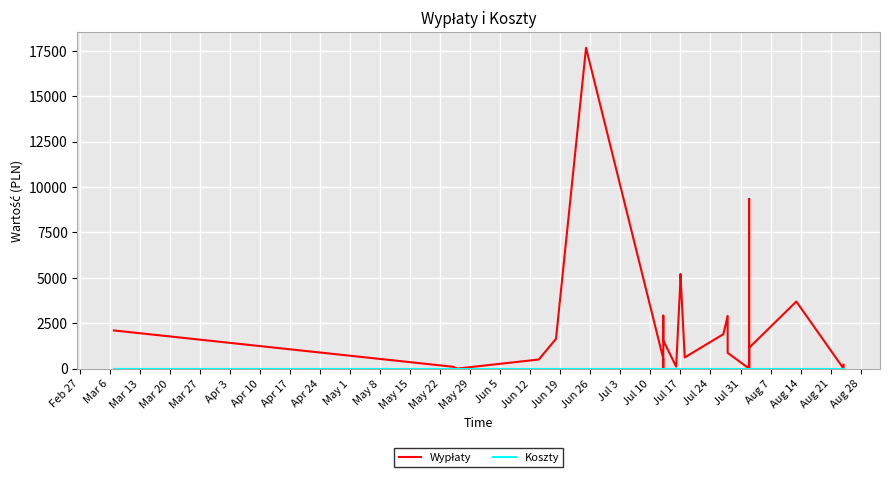

List the series in order of their overall mean, highest first.

Wypłaty, Koszty